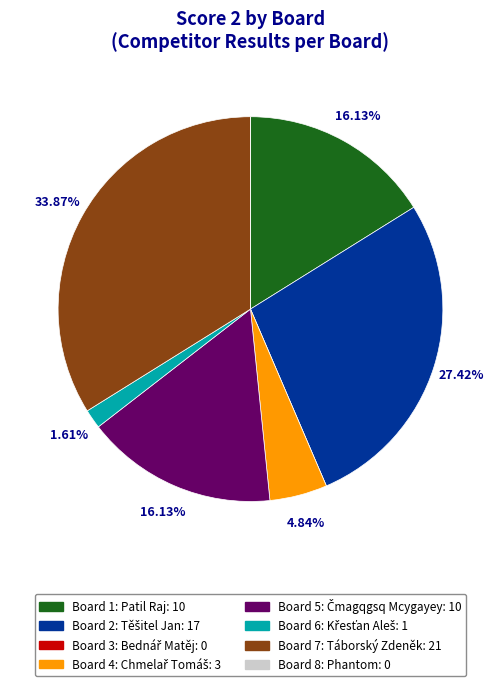

Does any single category account for the majority?

No